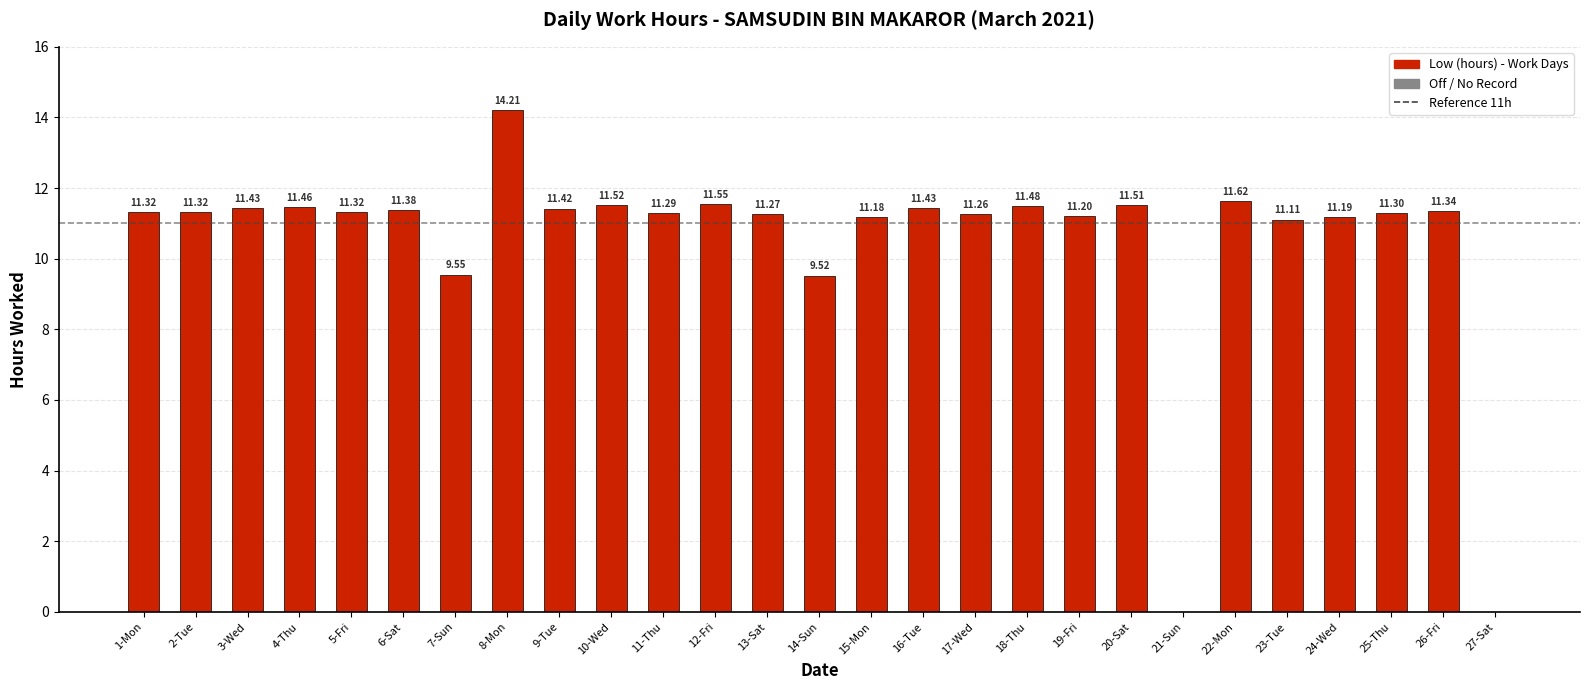

Between 8-Mon and 13-Sat, which is larger?

8-Mon